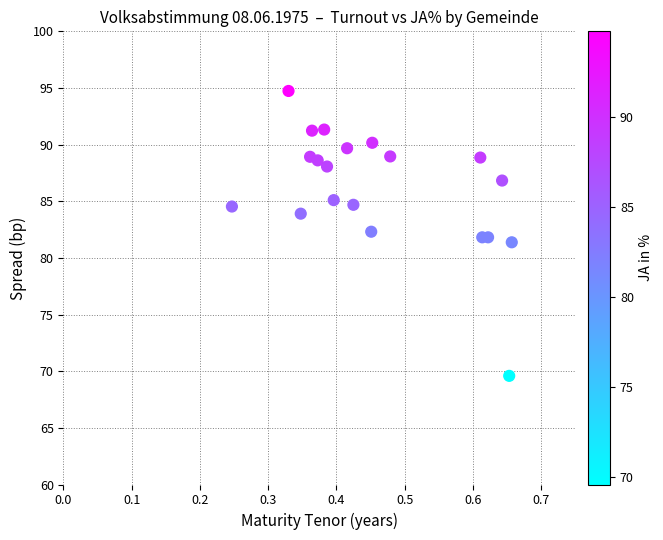

What is the range of Y values (max minus min)?

25.1